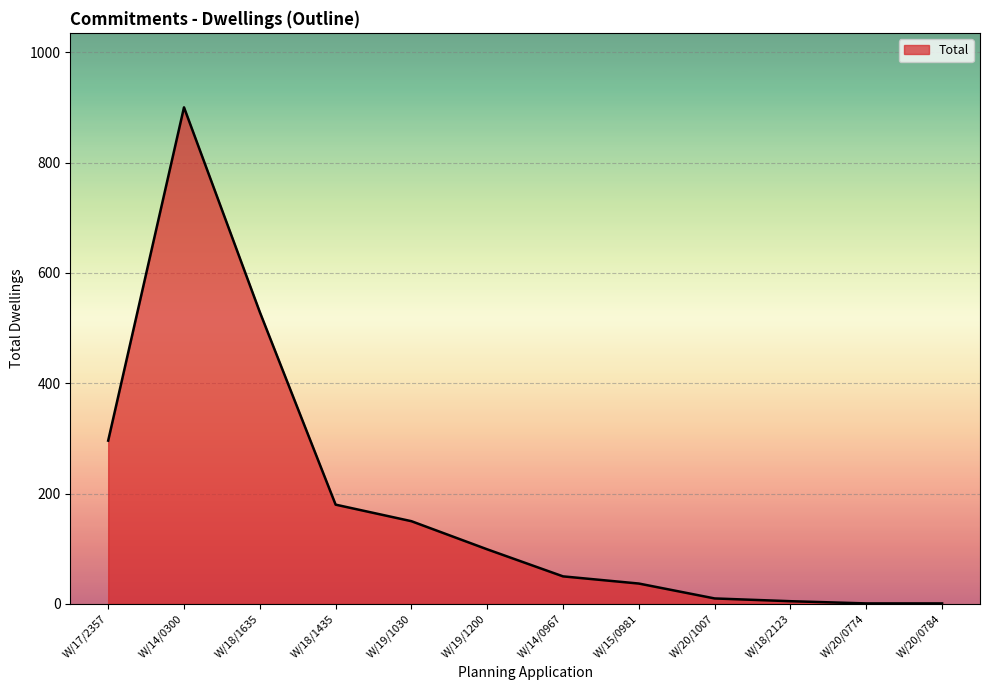

True or false: the data has more than 2 interior local peaks.

False